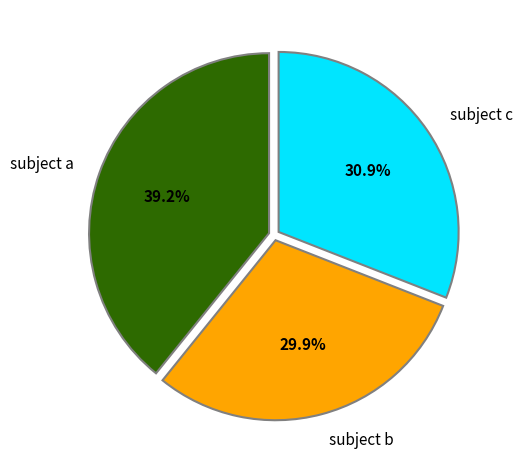

What is the largest slice in the pie chart?

subject a